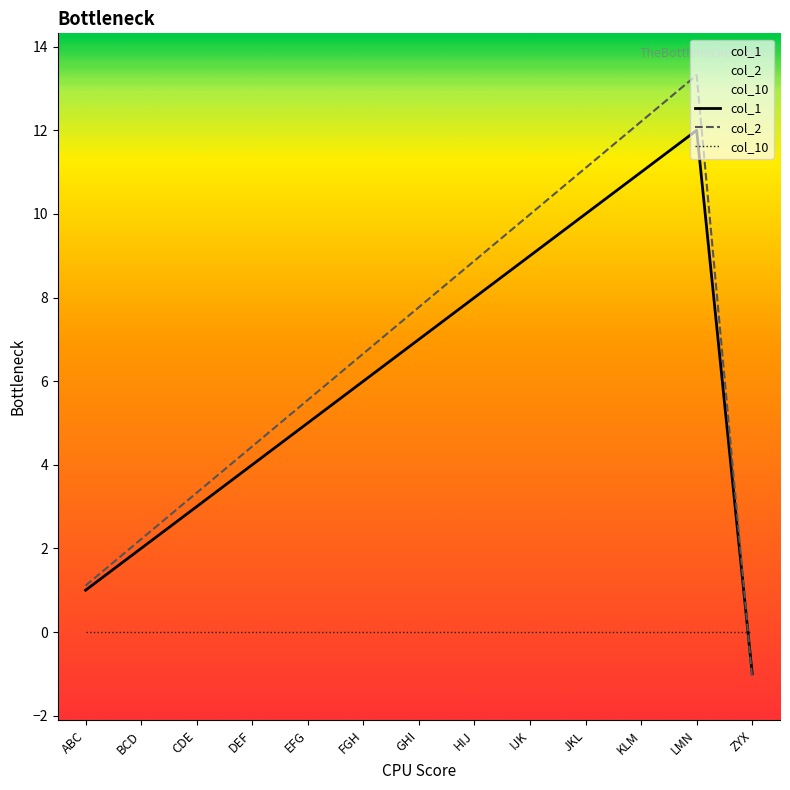

True or false: col_2 and col_1 intersect in this chart.

True